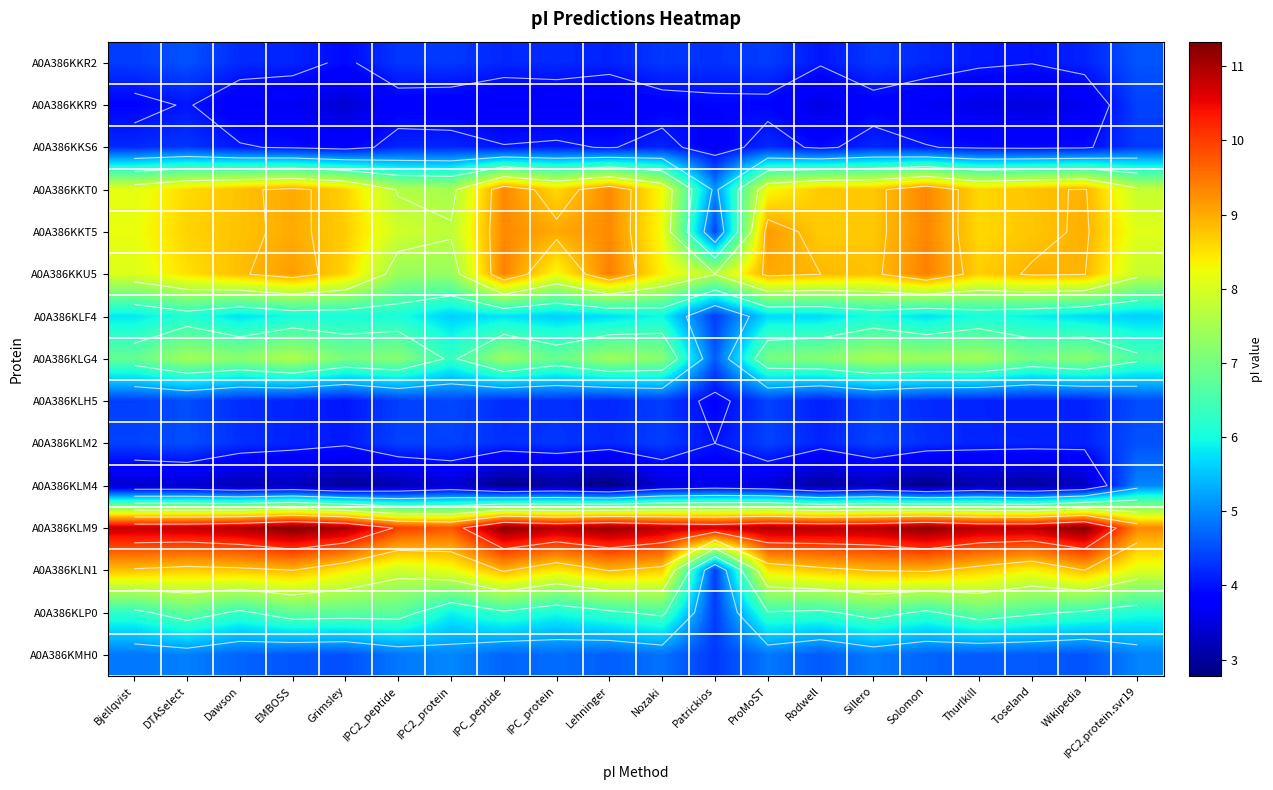

What is the total value across all series at IPC2.protein.svr19?

91.6